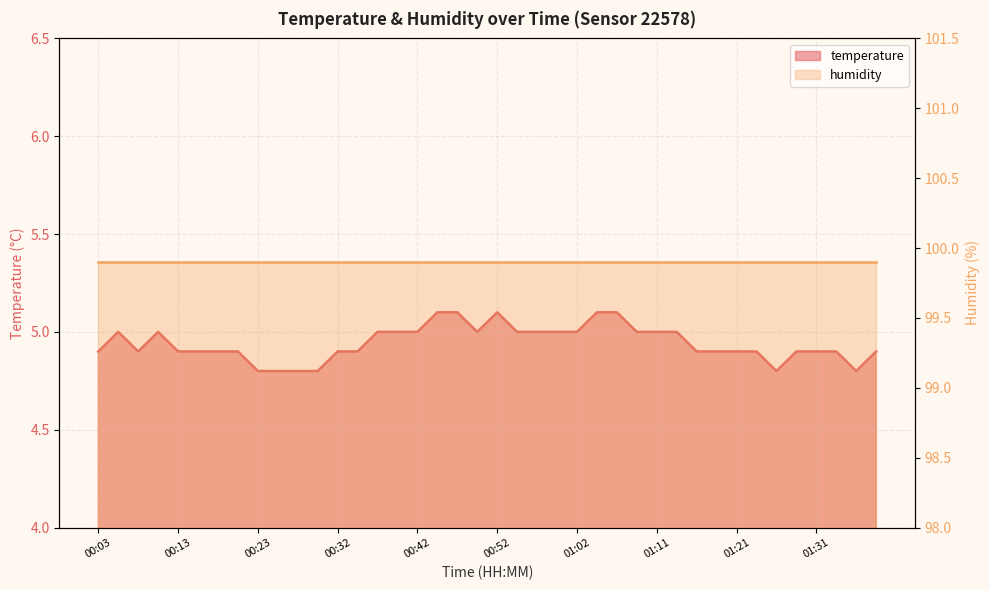

Does the chart display data point markers on the line(s)?

No